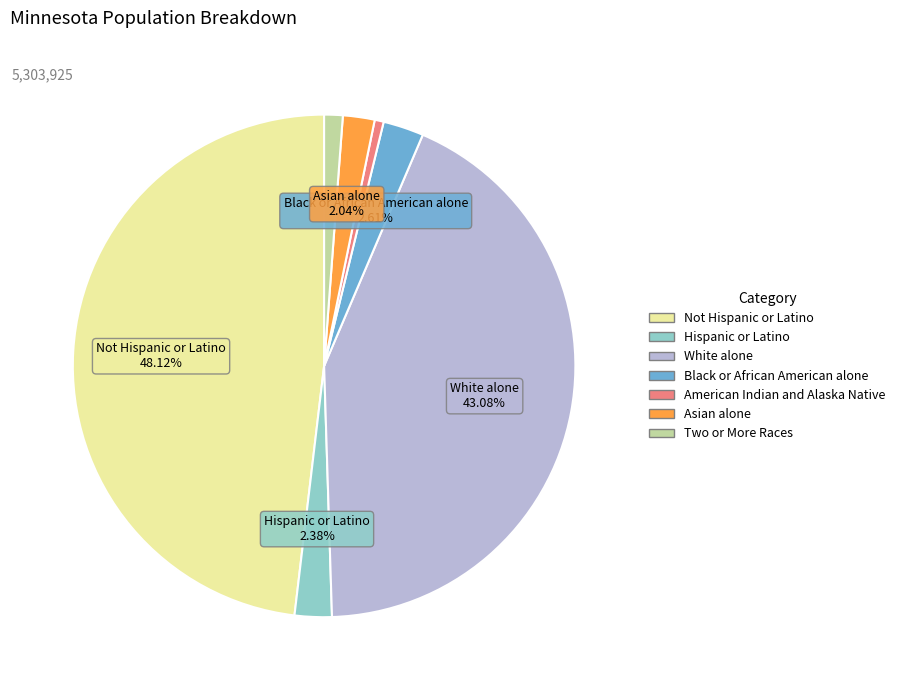

How much of the chart is everything except White alone?

56.9%